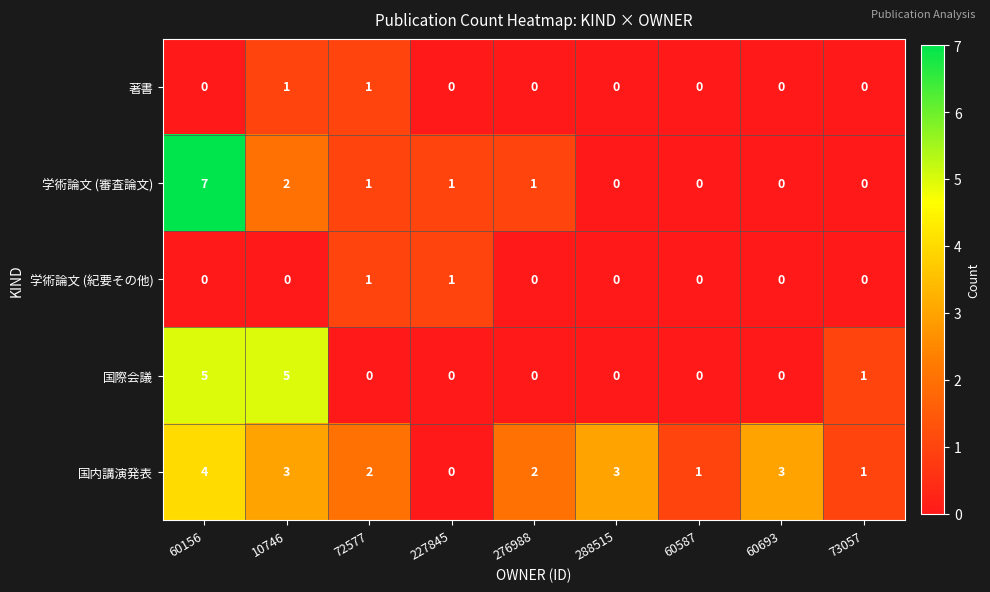

How many 国際会議 values are between 0 and 1?

7